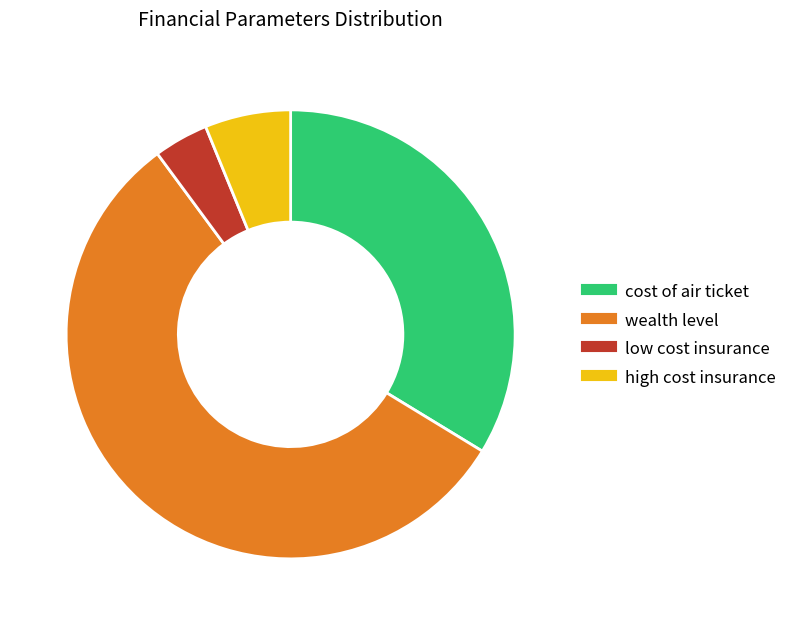

Combined, do wealth level and low cost insurance account for over 50%?

Yes